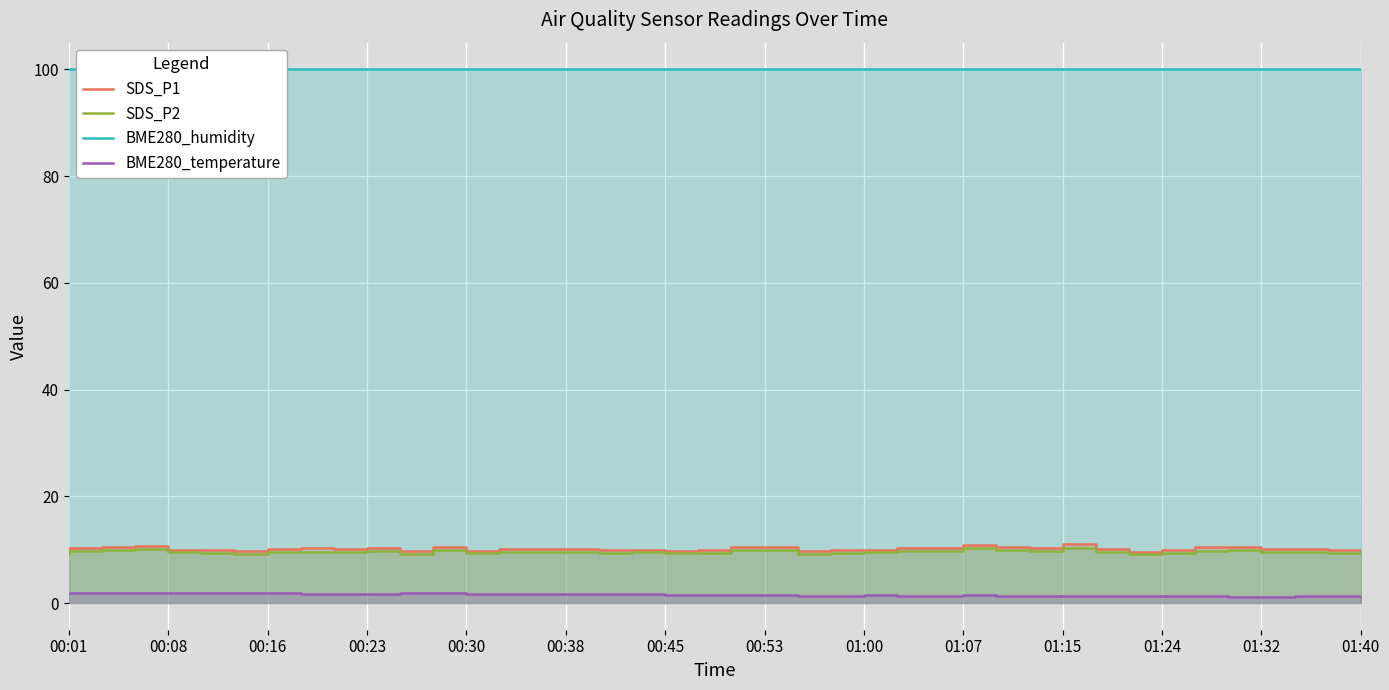

True or false: SDS_P1 and SDS_P2 cross at least once.

False